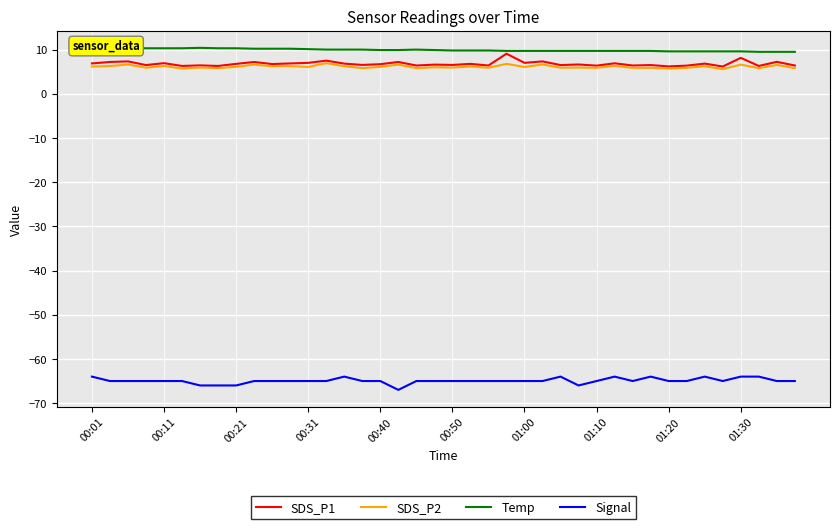

How many values in the SDS_P2 series are below 6?

18